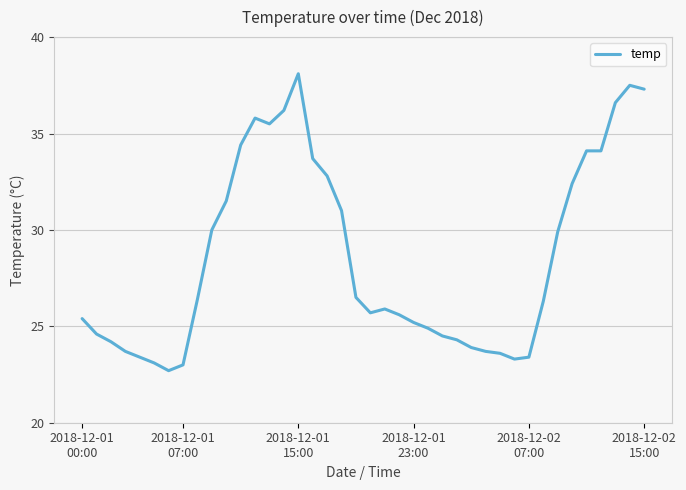

What is the difference between the maximum and minimum values?

15.4